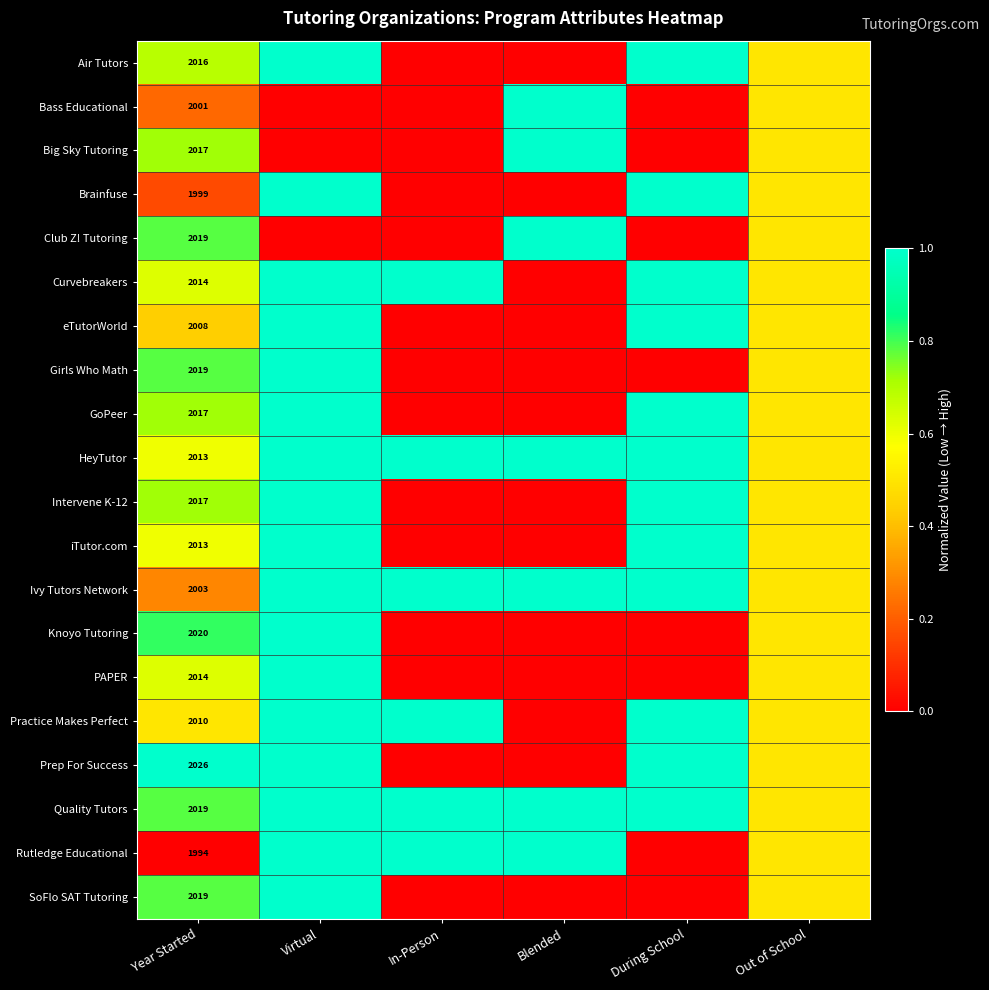

Is it true that Big Sky Tutoring equals 1147.1 at Year Started?

False